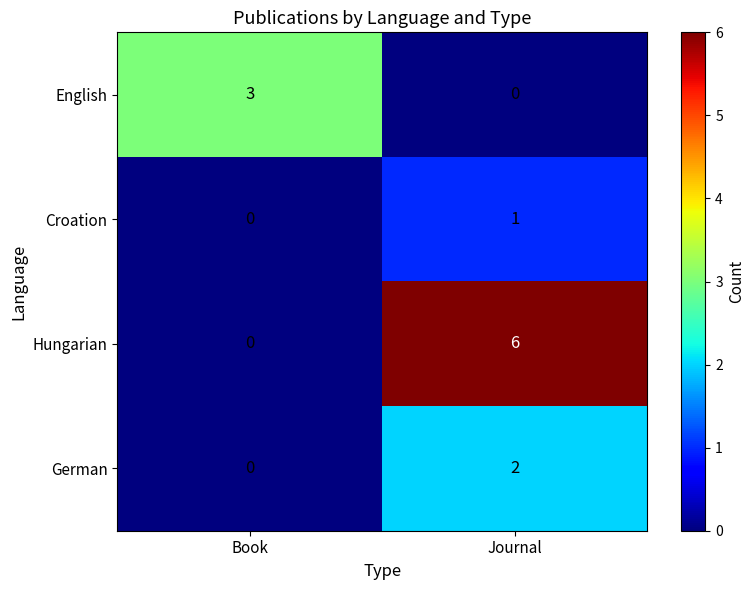

Which series changed the most between Book and Journal?

Hungarian